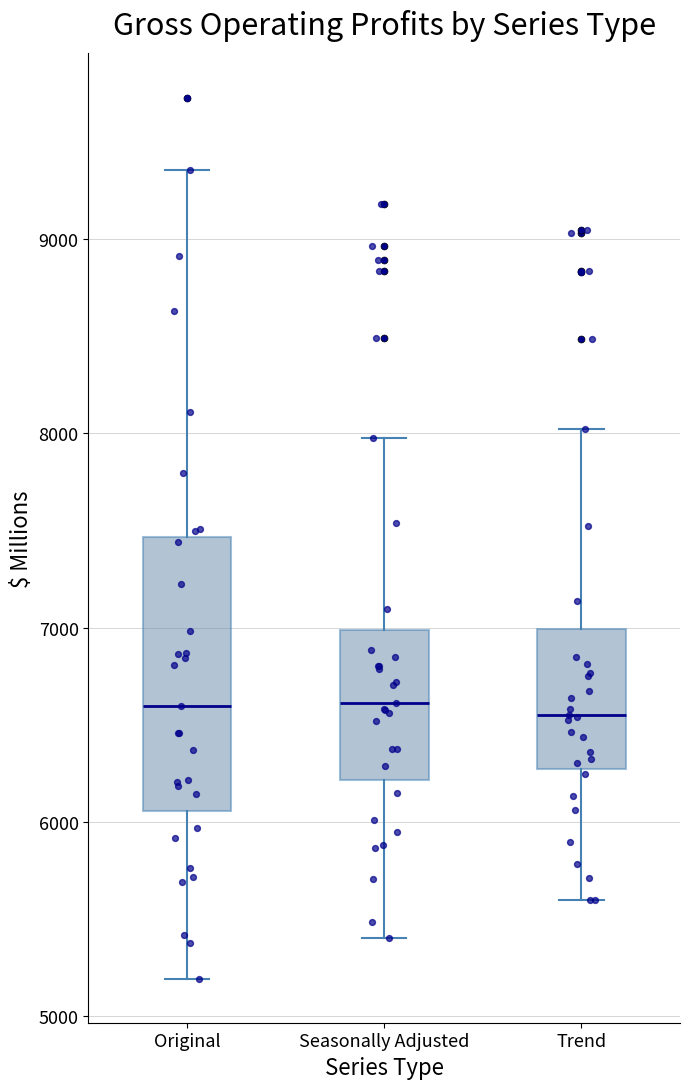

Where is the lower edge of the box for Original on the y-axis? The values are not printed on the chart, so give them approximately, as read against the axis.

6100